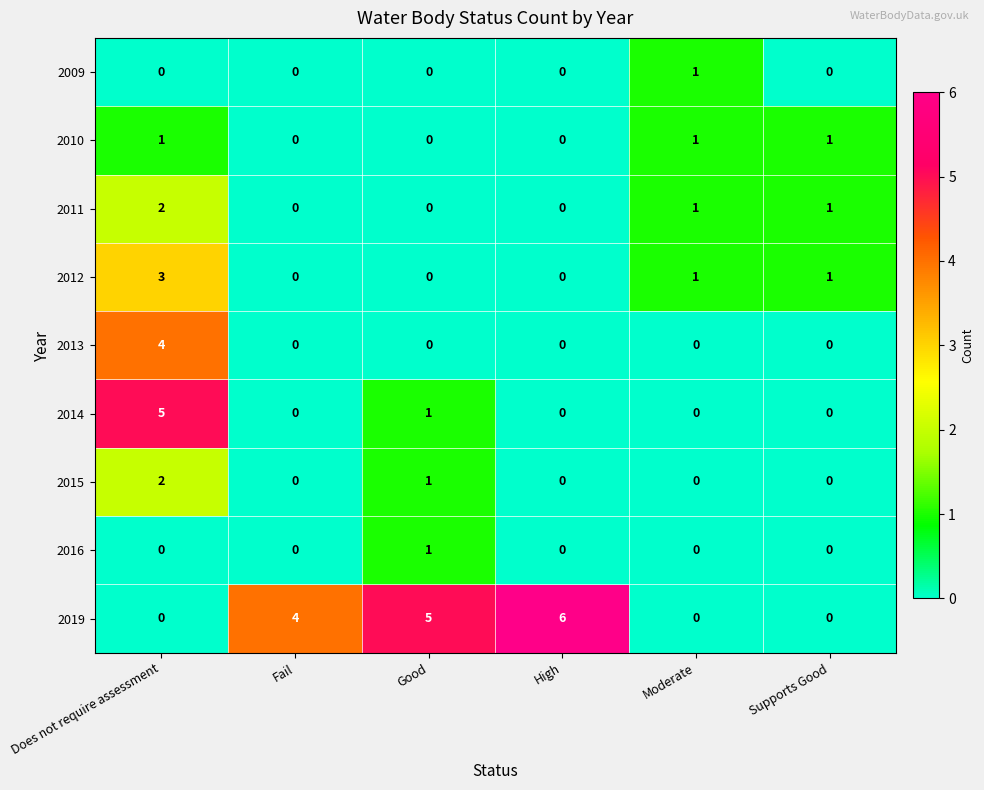

How many 2009 values are between 0 and 1?

6